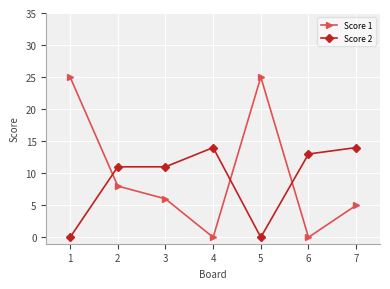

What is the value of the Score 1 point at the 5th from the left?

25